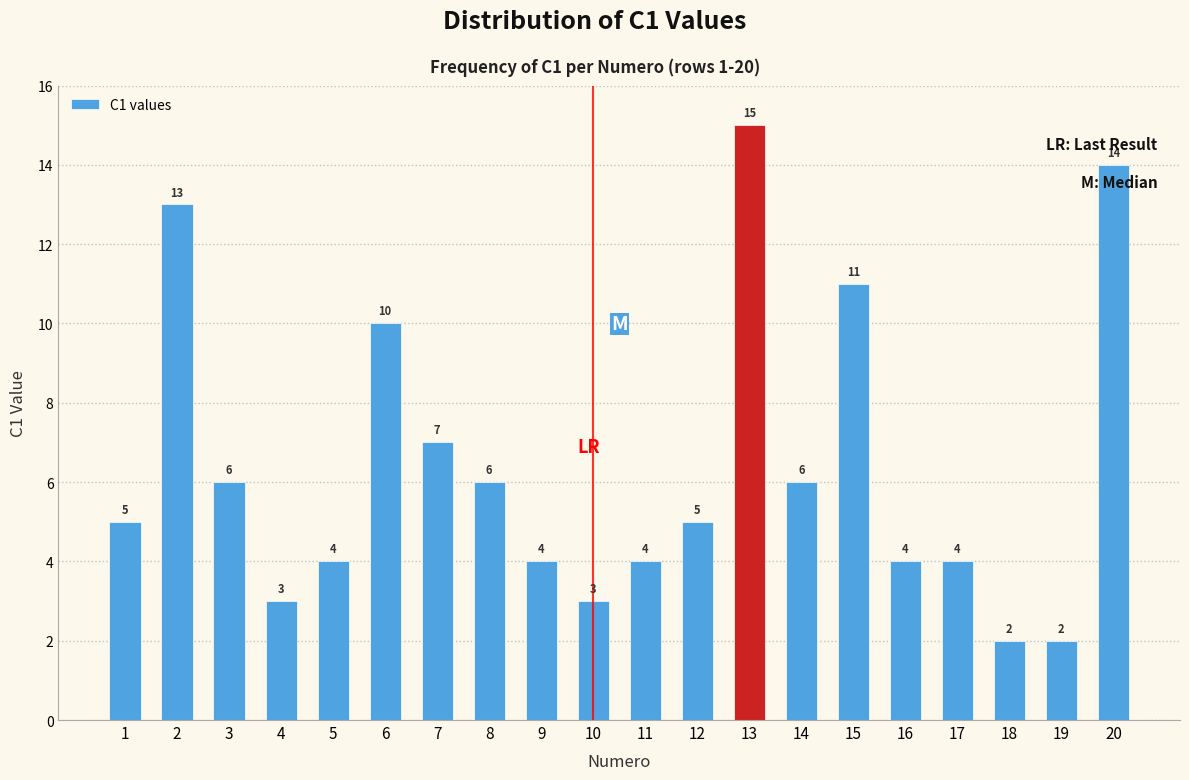

How many categories are shown in the chart?

20